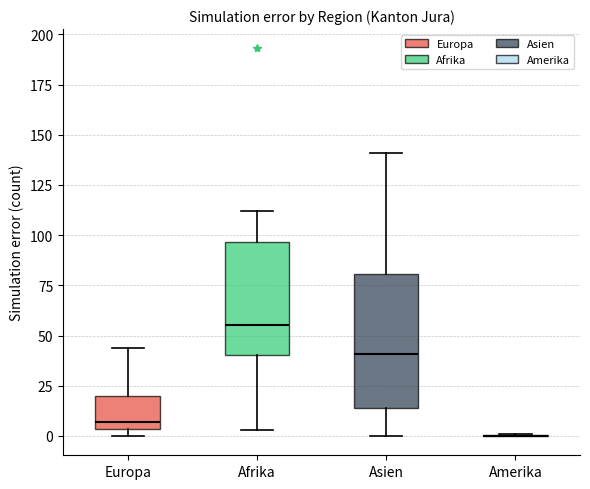

Where does the upper whisker of the box for Europa end on the y-axis? The values are not printed on the chart, so give them approximately, as read against the axis.

45